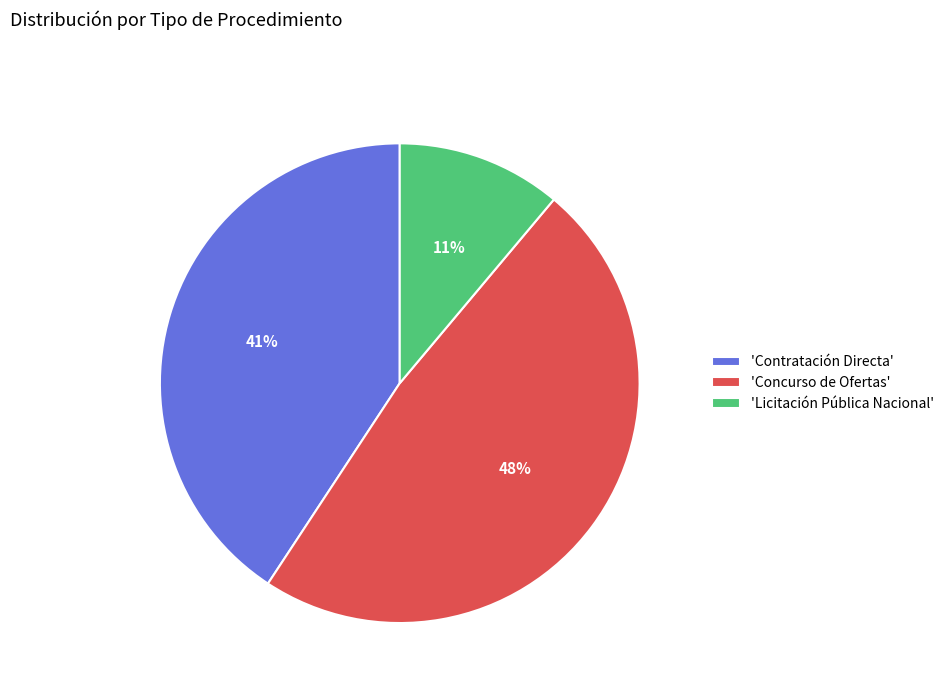

Is it true that 'Licitación Pública Nacional' is 1% of the pie?

False